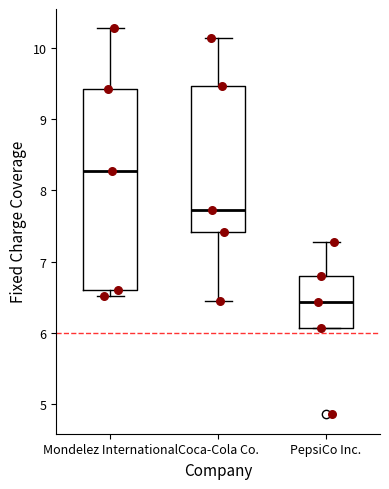

Which box's median line is the highest?

Mondelez International